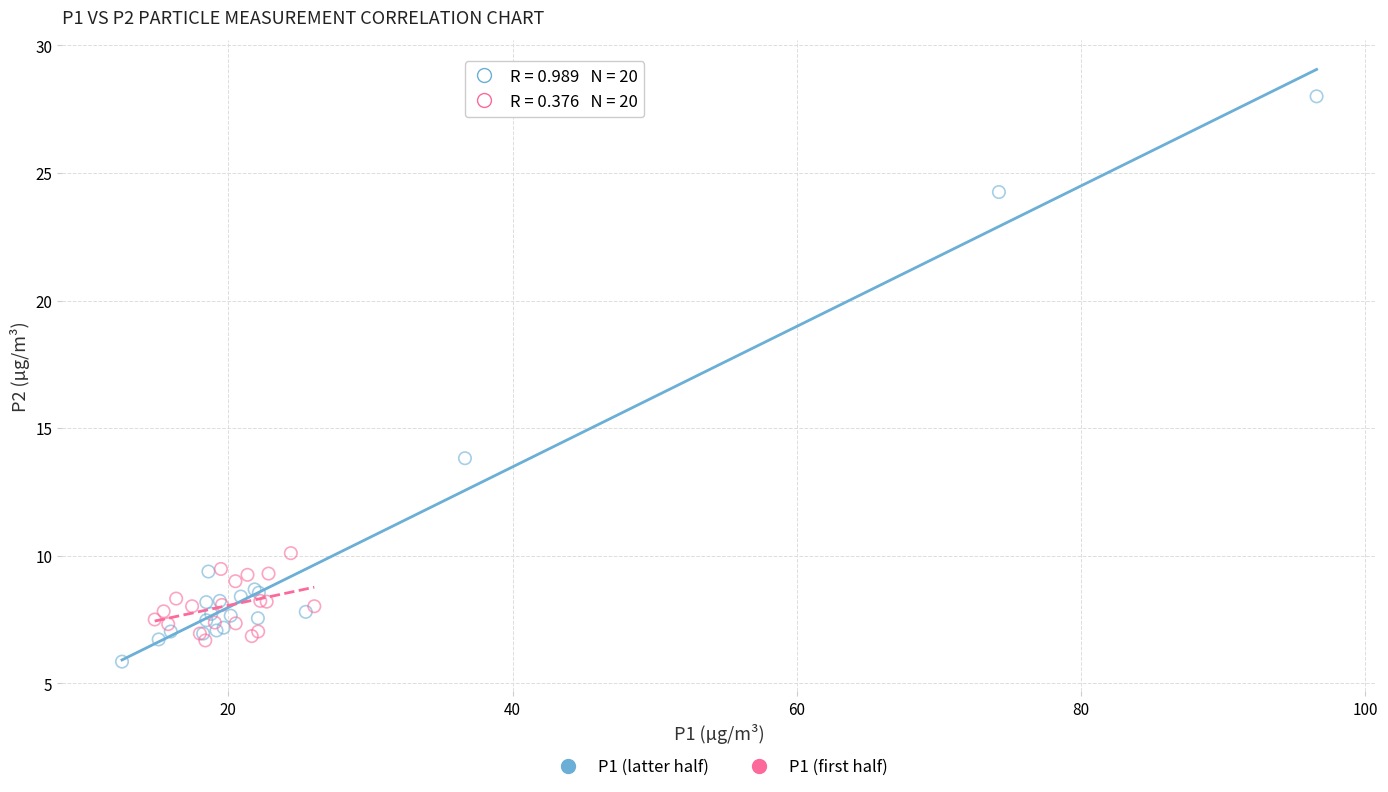

Which series has the largest Y range (max minus min)?

P1 (latter half)